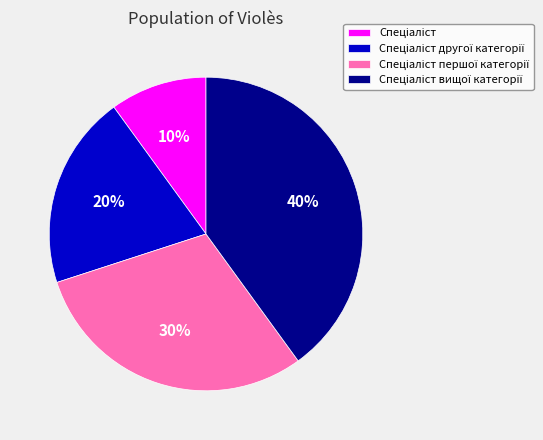

To the nearest percent, what is the average slice percentage?

25%